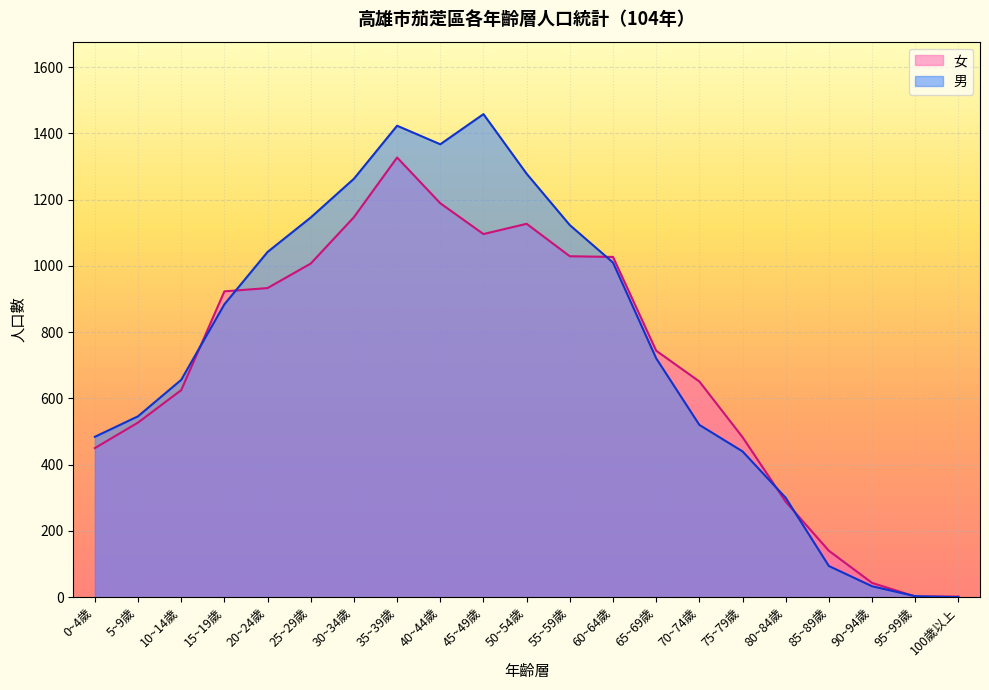

Where is the first local maximum for 女?

35~39歲